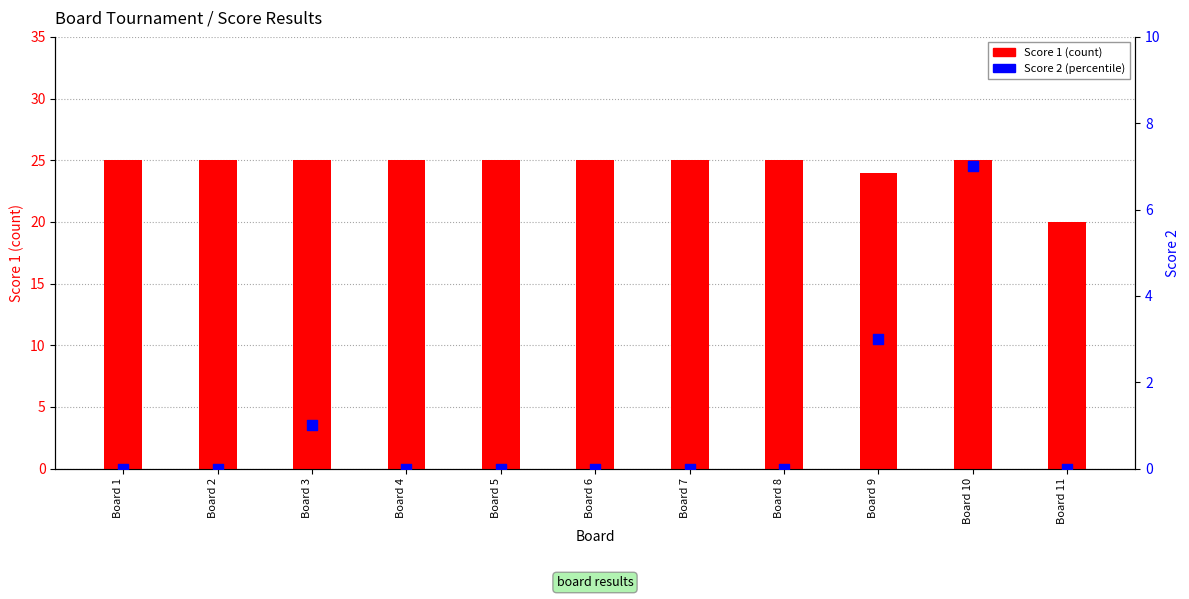

Which series contains the highest Y value?

Score 1